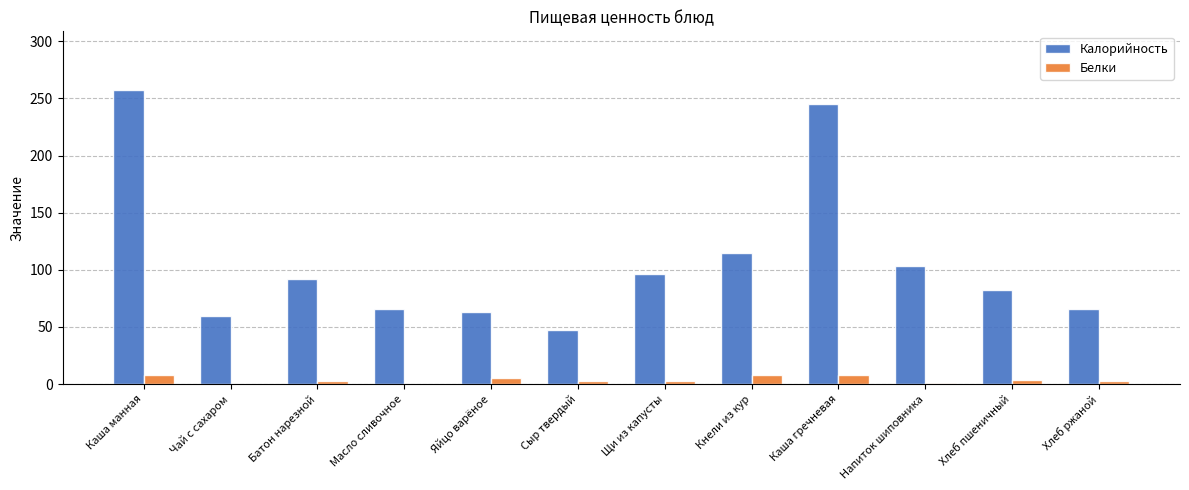

Which category has the highest value in the Калорийность series?

Каша манная